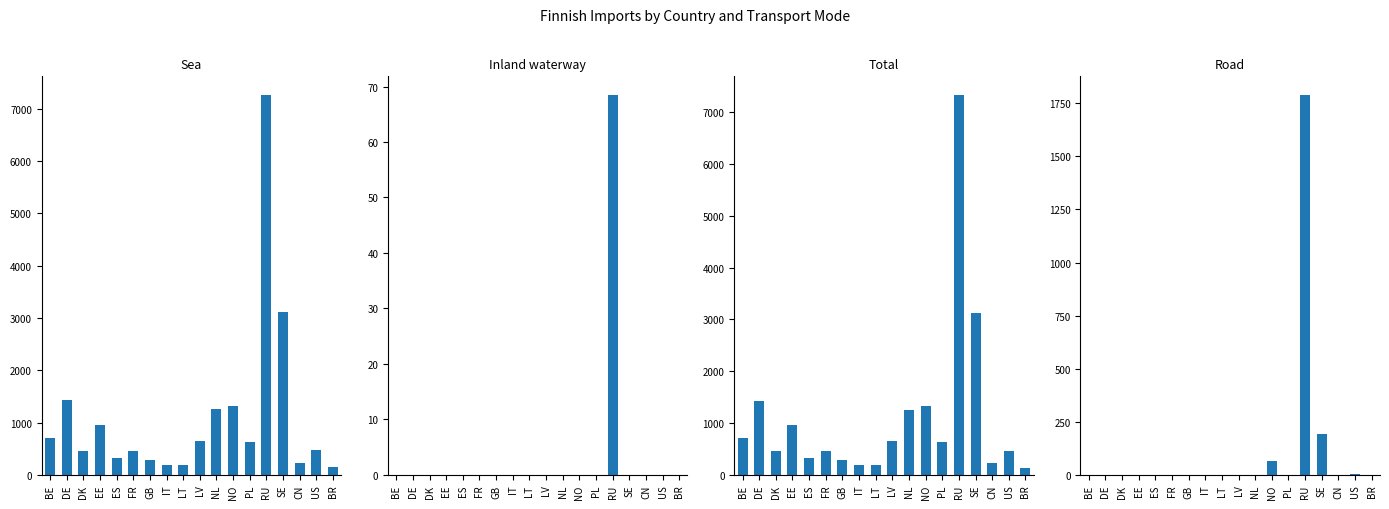

Is the value of Total at BE greater than the value of Inland waterway at DE?

Yes